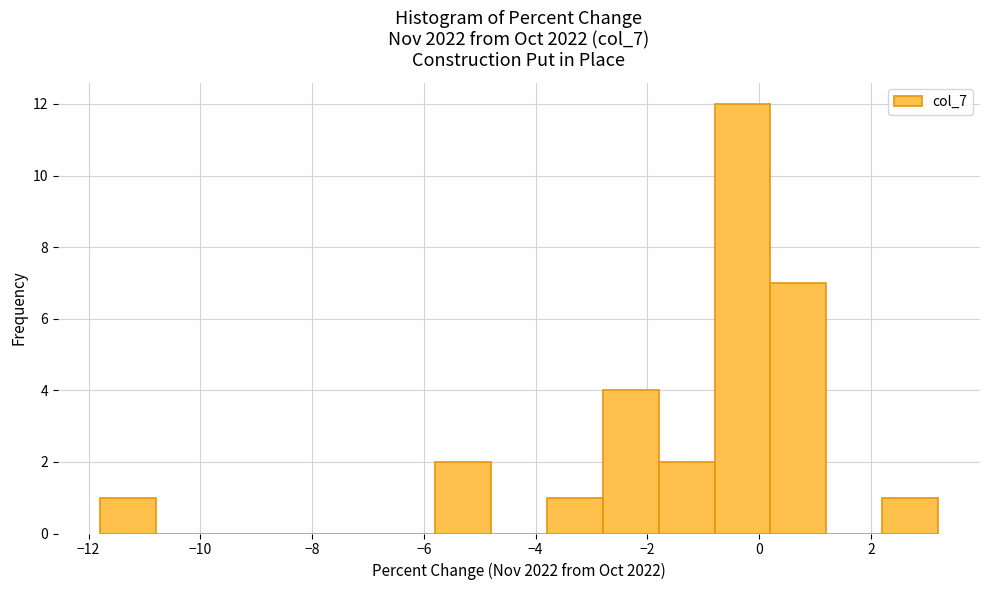

Over which range of the x-axis is the bar tallest?

-0.8 to 0.2